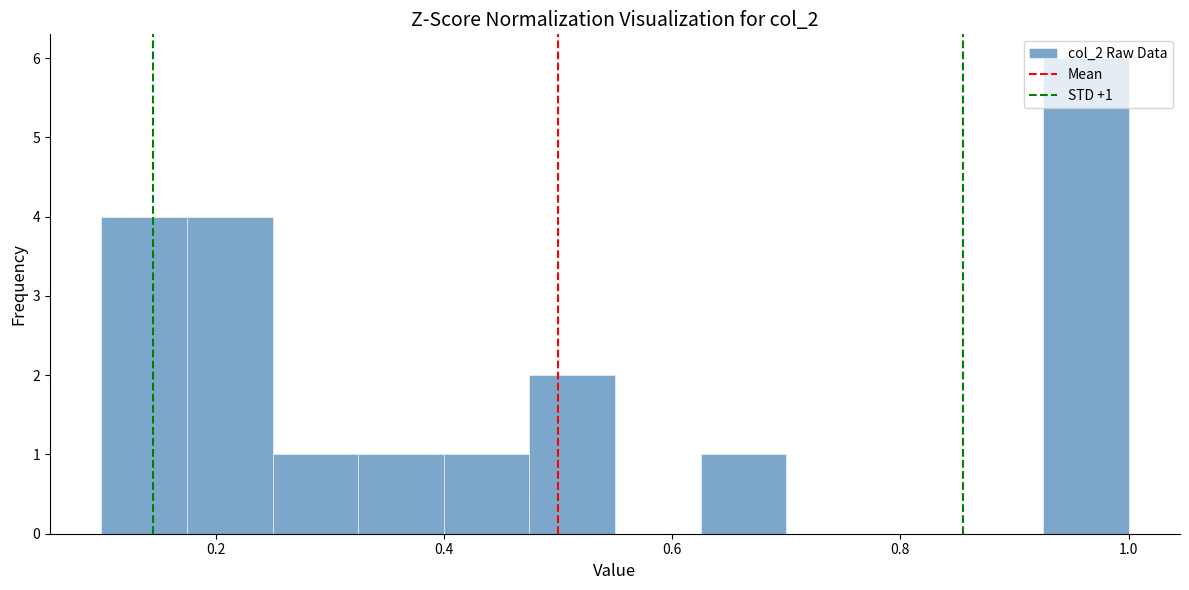

Read against the x-axis, roughly where is the centre of the tallest bar?

0.96